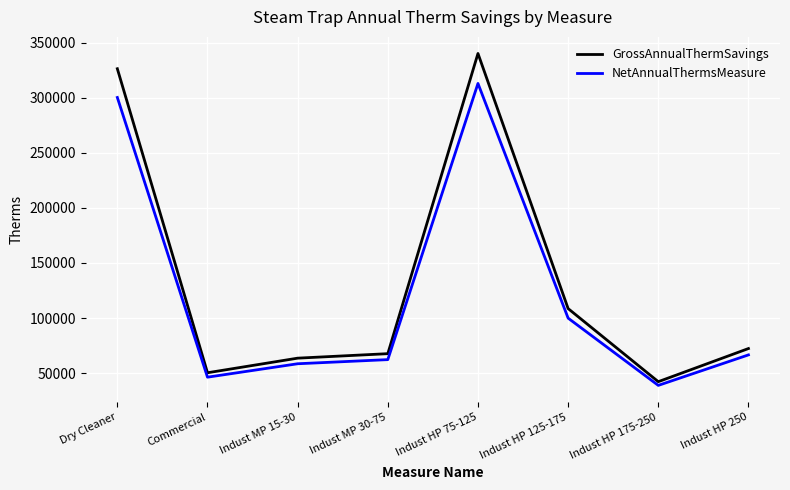

How many lines are shown in the chart?

2